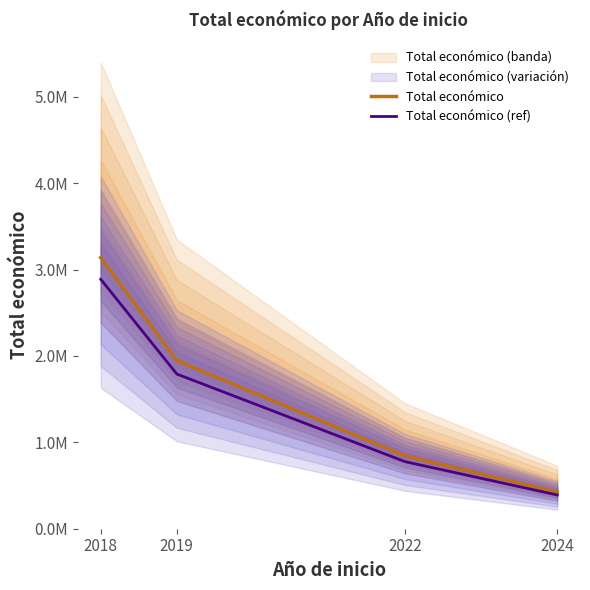

True or false: the data shows 422646 at 2019.

False